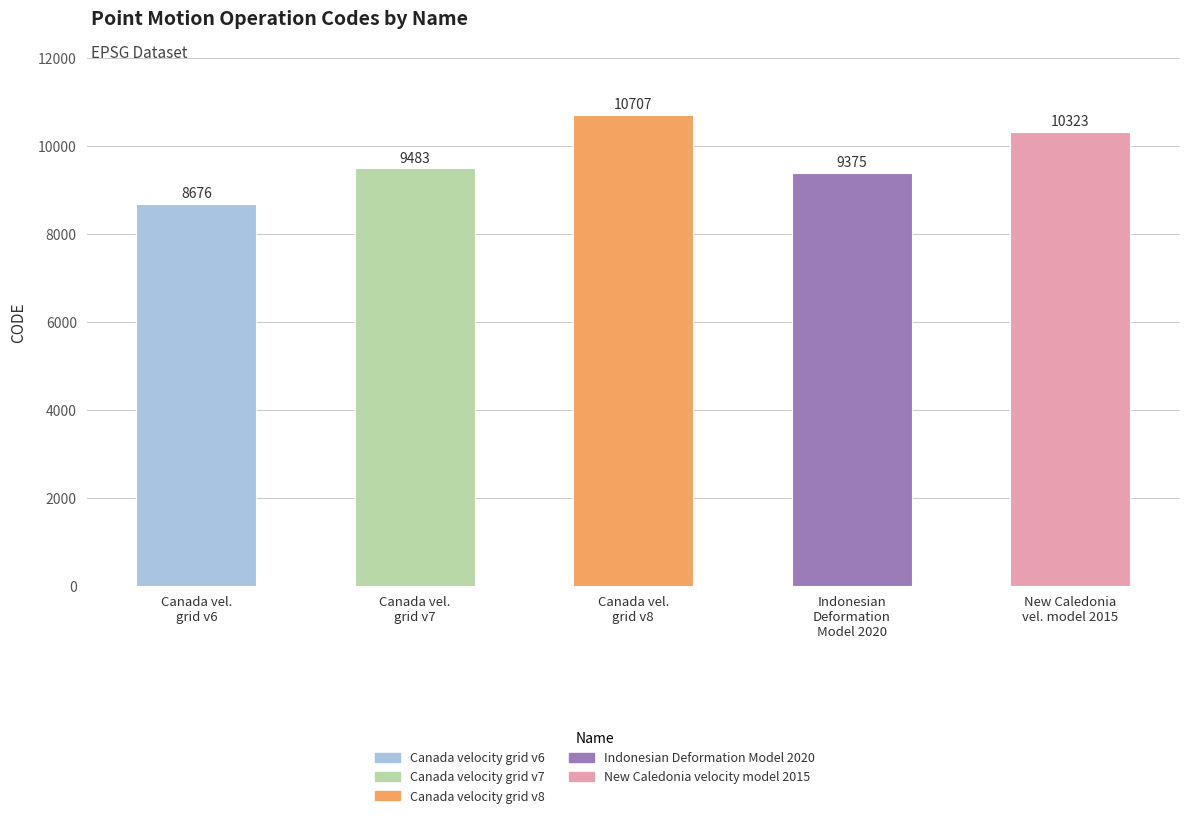

At which label is the value closest to 9691?

Canada velocity grid v7